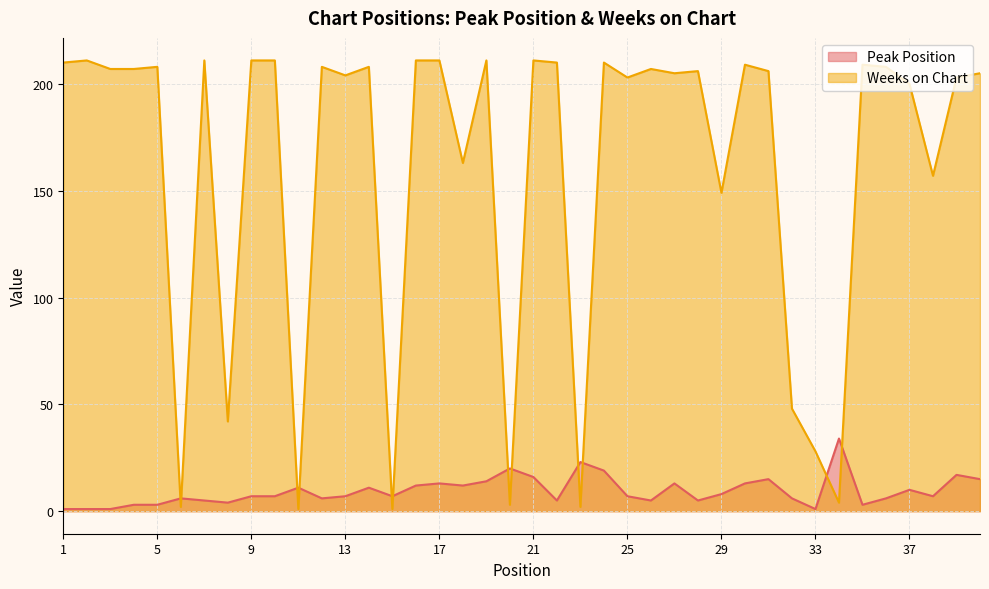

At which category does Weeks on Chart reach its first local valley?

6